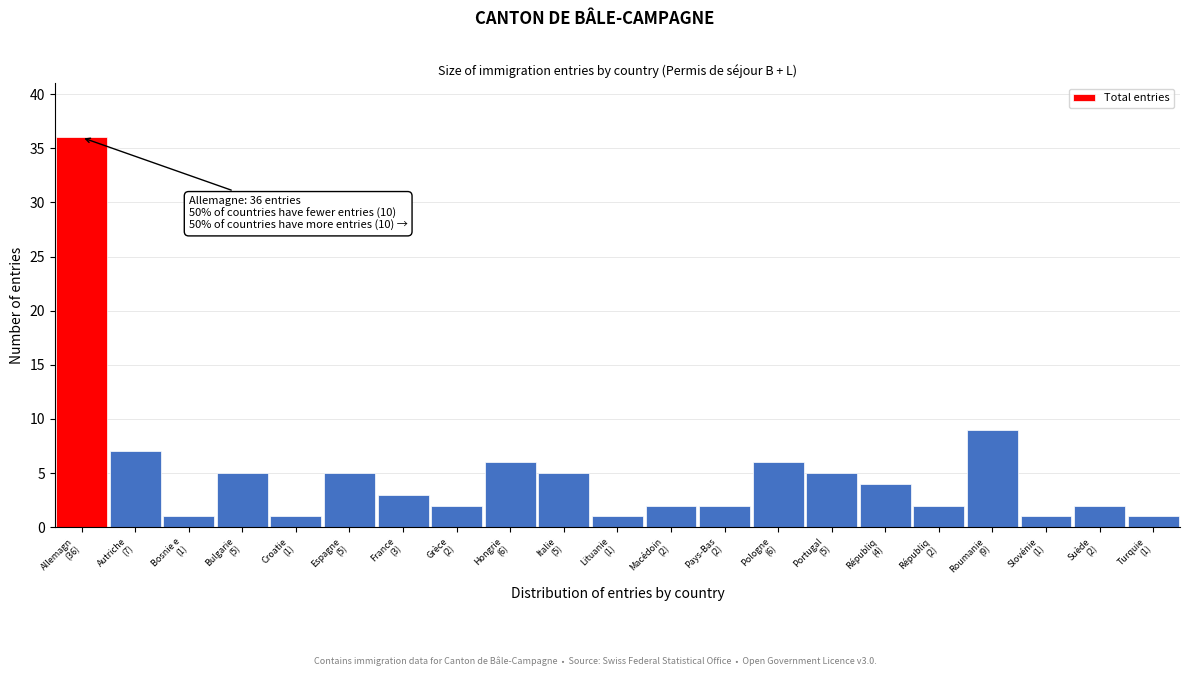

Reading right to left, extract all data points from this chart.

1	2	1	9	2	4	5	6	2	2	1	5	6	2	3	5	1	5	1	7	36